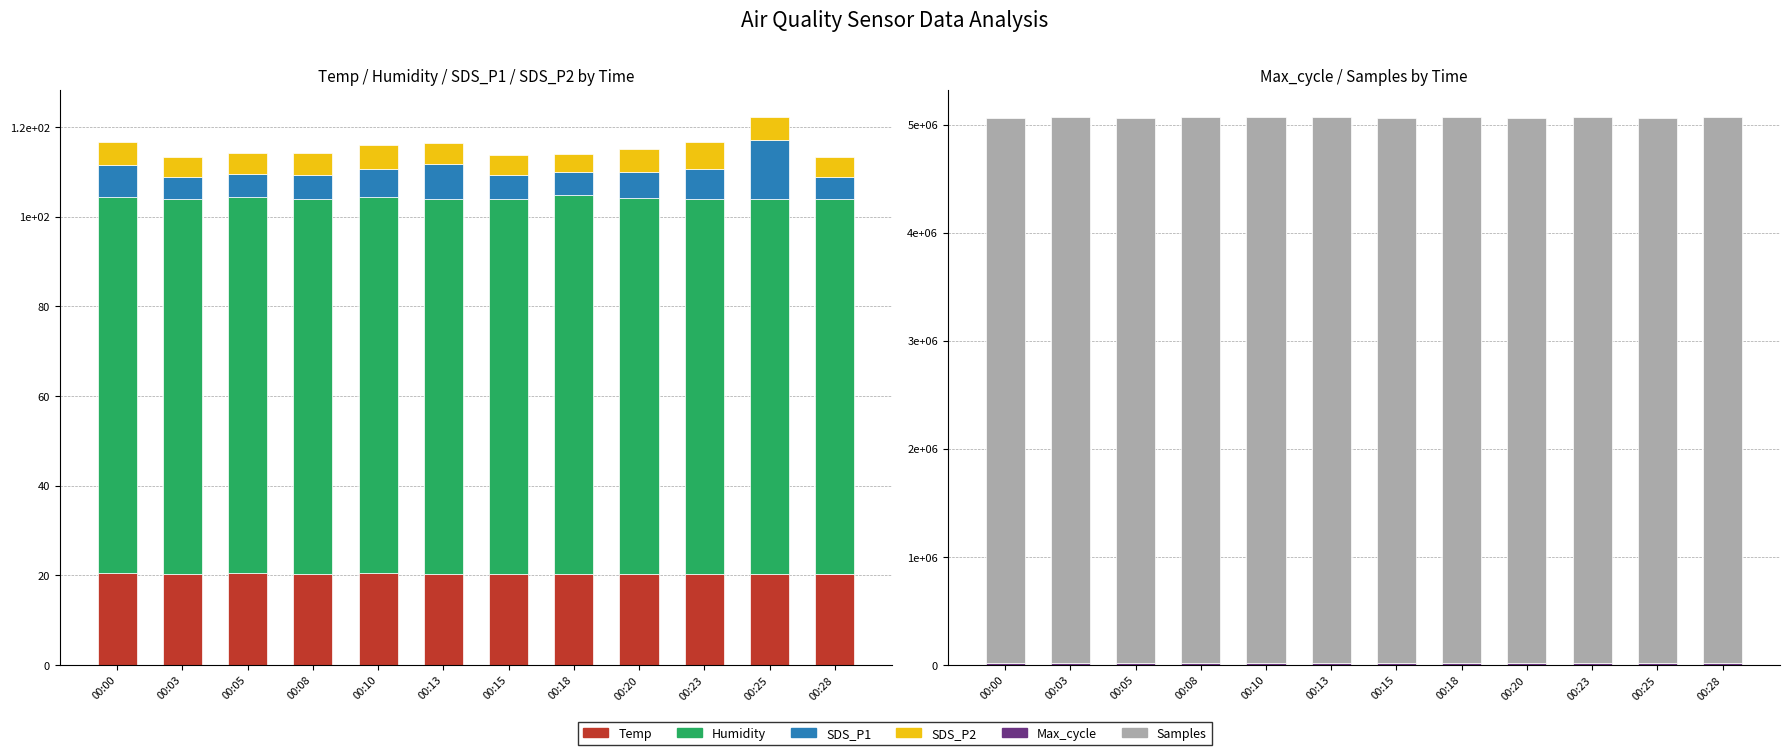

What are all the series names shown in the legend?

Temp, Humidity, SDS_P1, SDS_P2, Max_cycle, Samples